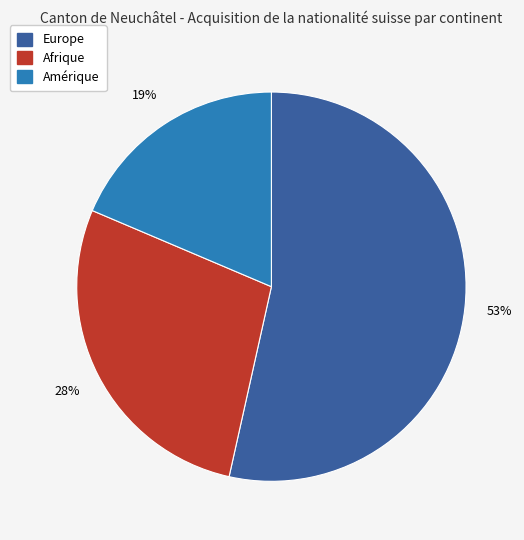

Which slice is the largest?

Europe